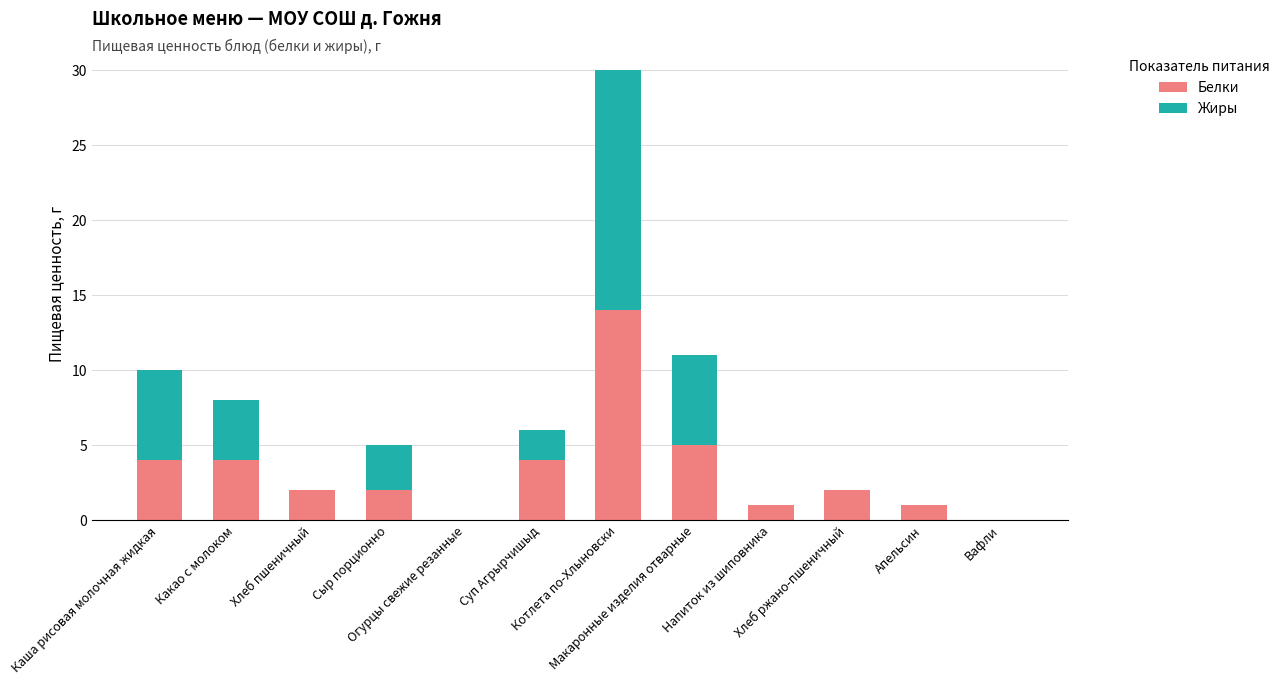

What is the maximum value for Белки?

14